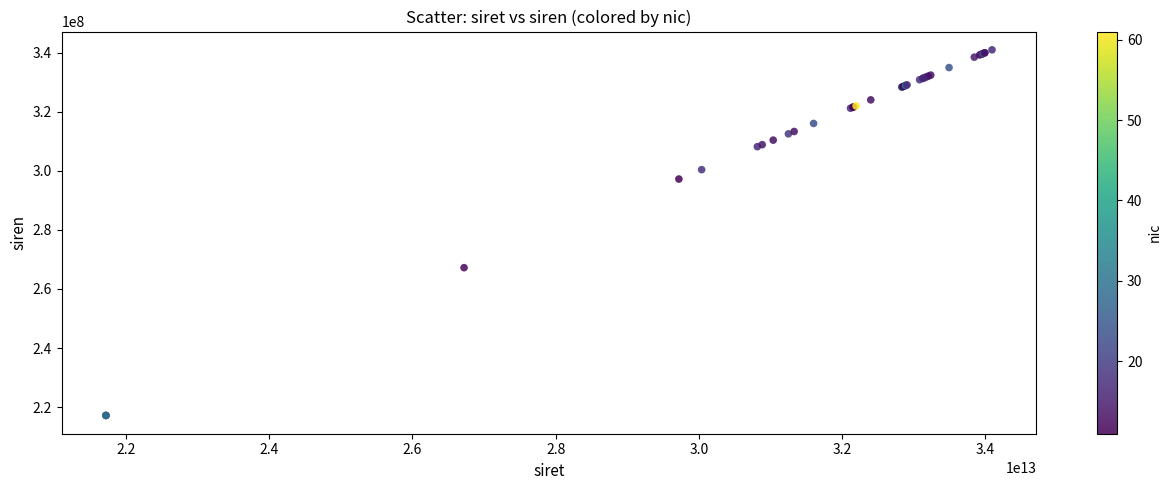

What Y value in the scatter plot is closest to 279062659?

267205276